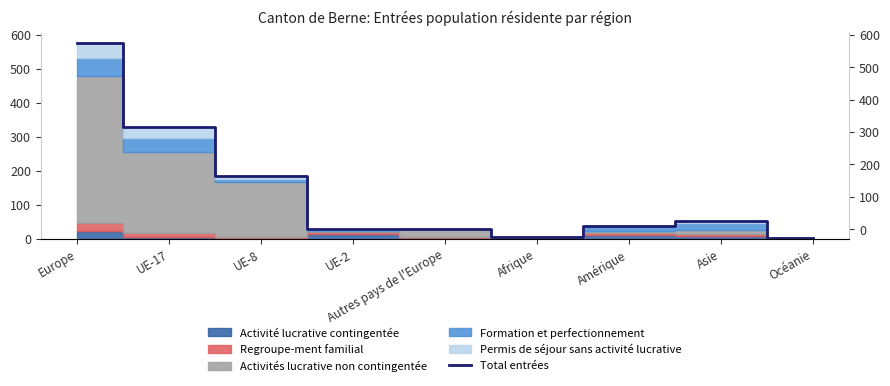

Where is the first local maximum?

Asie